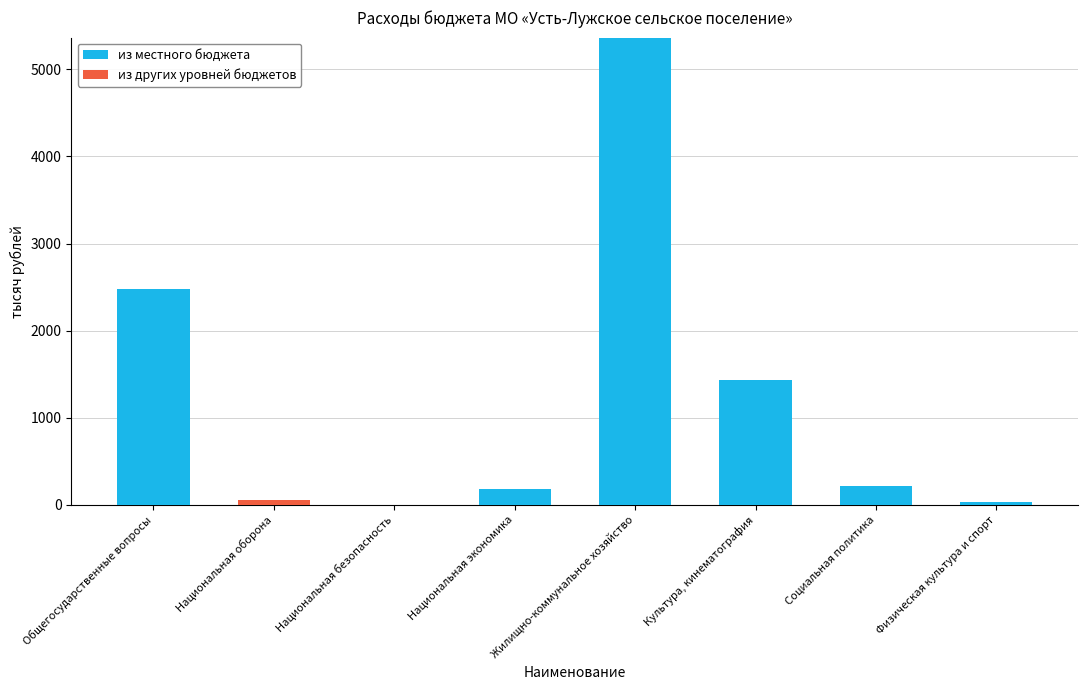

Is it true that из местного бюджета equals 178.3 at Национальная экономика?

True